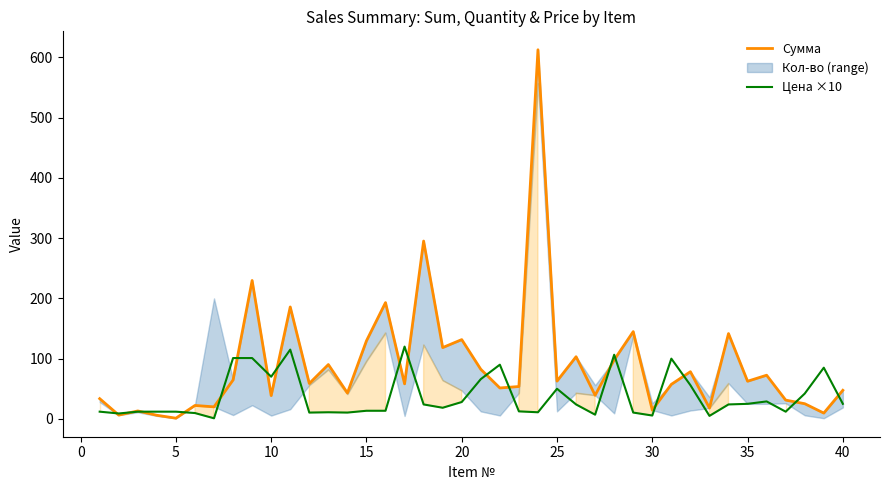

Reading left to right, what are all the values shown in this chart?

Сумма: 33.6	6.3	13.2	6.0	1.2	22.3	20.0	64.6	229.7	38.7	185.8	58.8	90.2	43.0	129.6	193.1	58.2	295.2	118.4	131.6	82.3	51.4	53.8	612.7	62.7	103.2	39.2	98.0	144.9	14.6	57.4	78.3	18.0	141.6	62.5	72.5	31.2	25.2	9.7	47.5
Цена ×10: 12.0	9.0	12.0	12.0	12.0	9.7	1.0	101.0	101.0	70.0	115.0	10.5	11.0	10.5	13.5	13.5	120.0	24.0	18.5	28.0	66.0	90.0	12.5	11.0	50.0	24.0	7.0	106.5	10.5	5.6	100.0	56.0	5.0	24.0	25.0	29.0	12.0	42.0	85.0	25.0